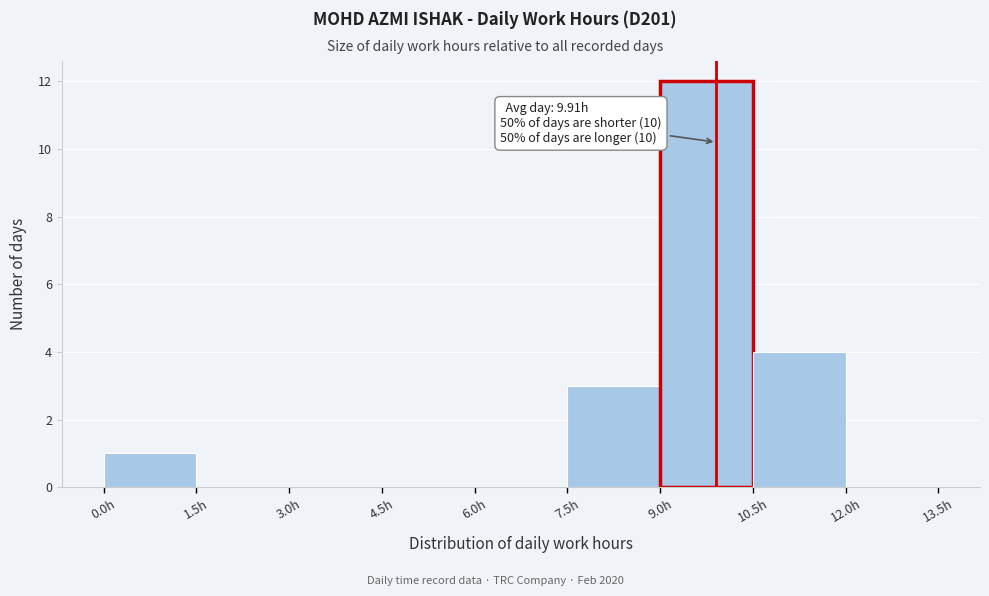

Over which range of the x-axis is the bar tallest?

9.0 to 10.5